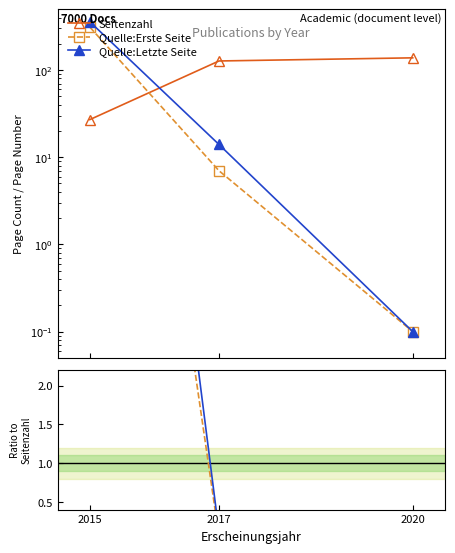

What is the approximate value of Seitenzahl at 2020?

138.0